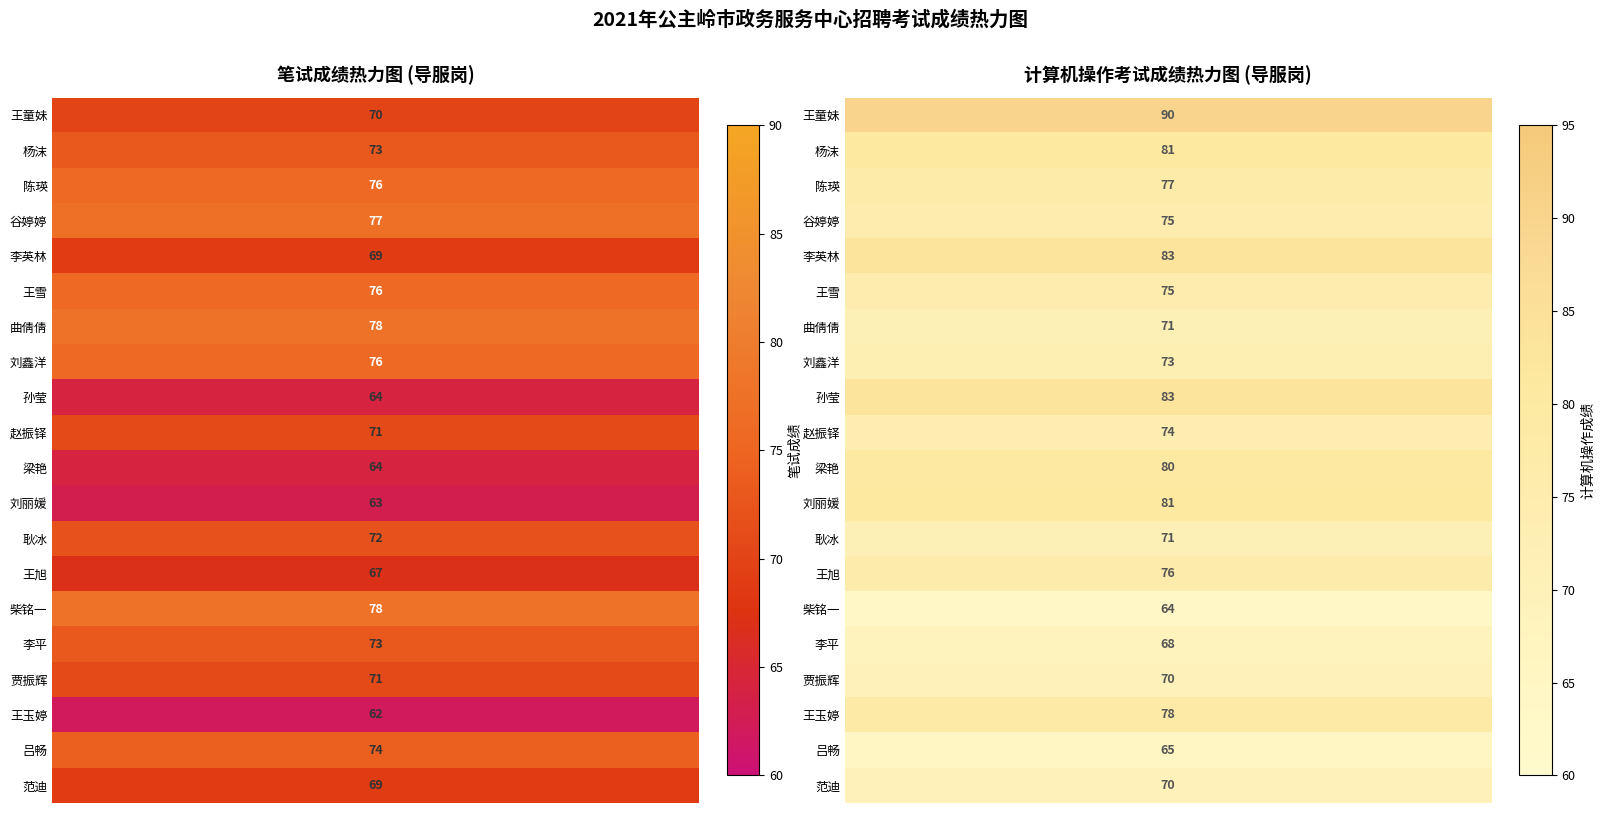

How many series are shown in this chart?

20